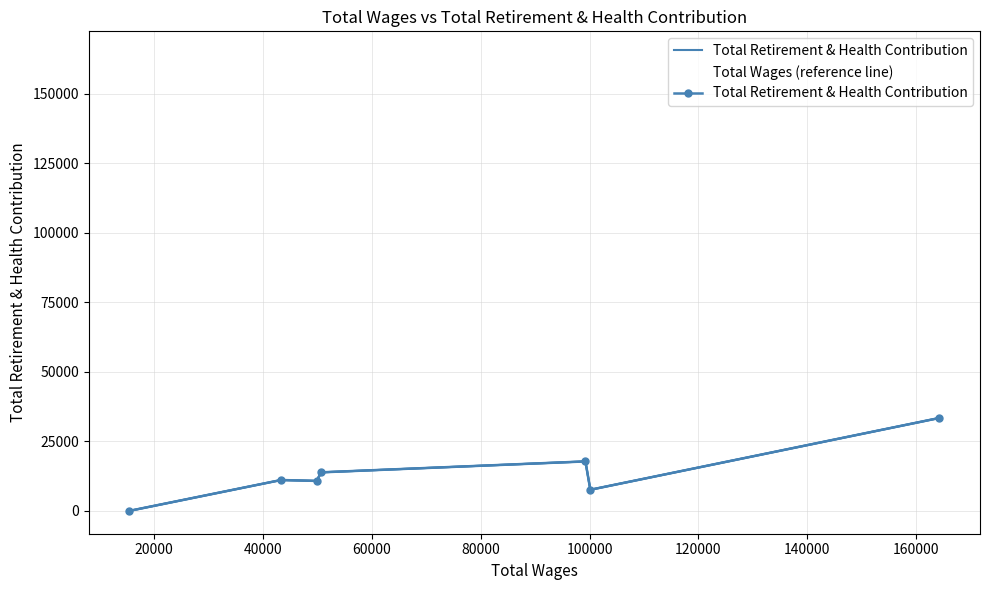

What is the maximum value for Total Retirement & Health Contribution?

33437